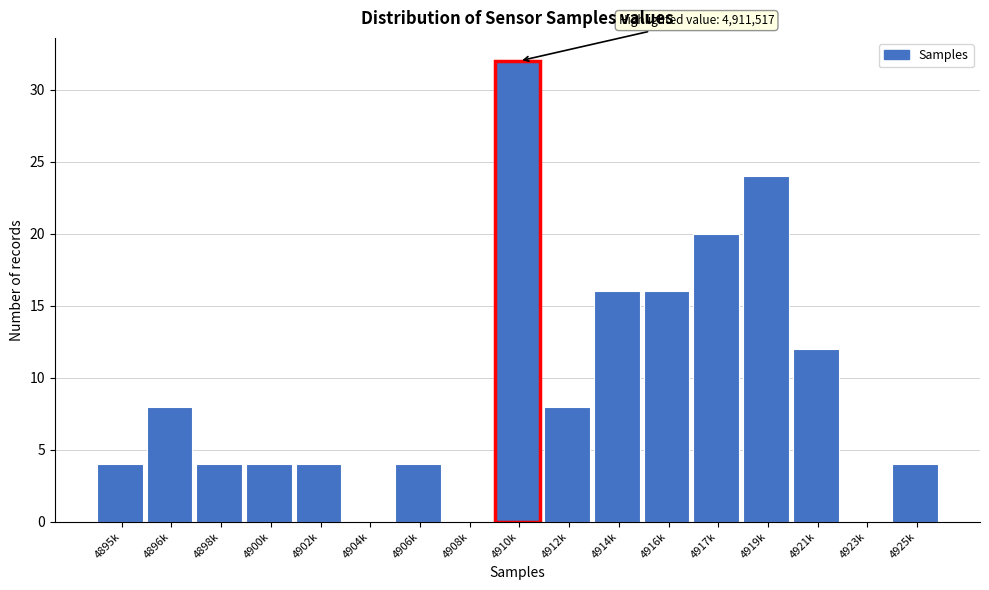

Reading left to right, list all the values displayed in this chart.

4895k=4	4896k=8	4898k=4	4900k=4	4902k=4	4904k=0	4906k=4	4908k=0	4910k=32	4912k=8	4914k=16	4916k=16	4917k=20	4919k=24	4921k=12	4923k=0	4925k=4